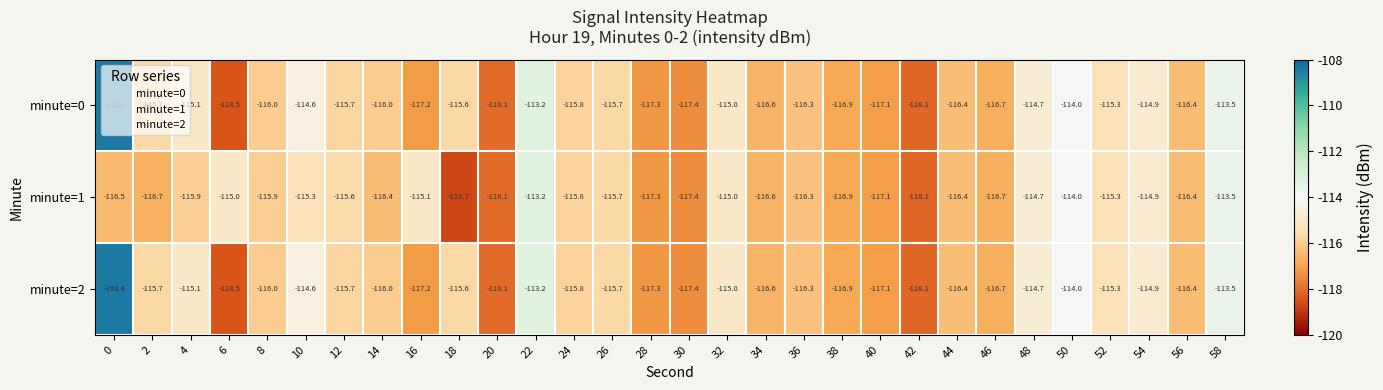

What is the difference between the maximum and minimum values in the minute=0 series?

10.1